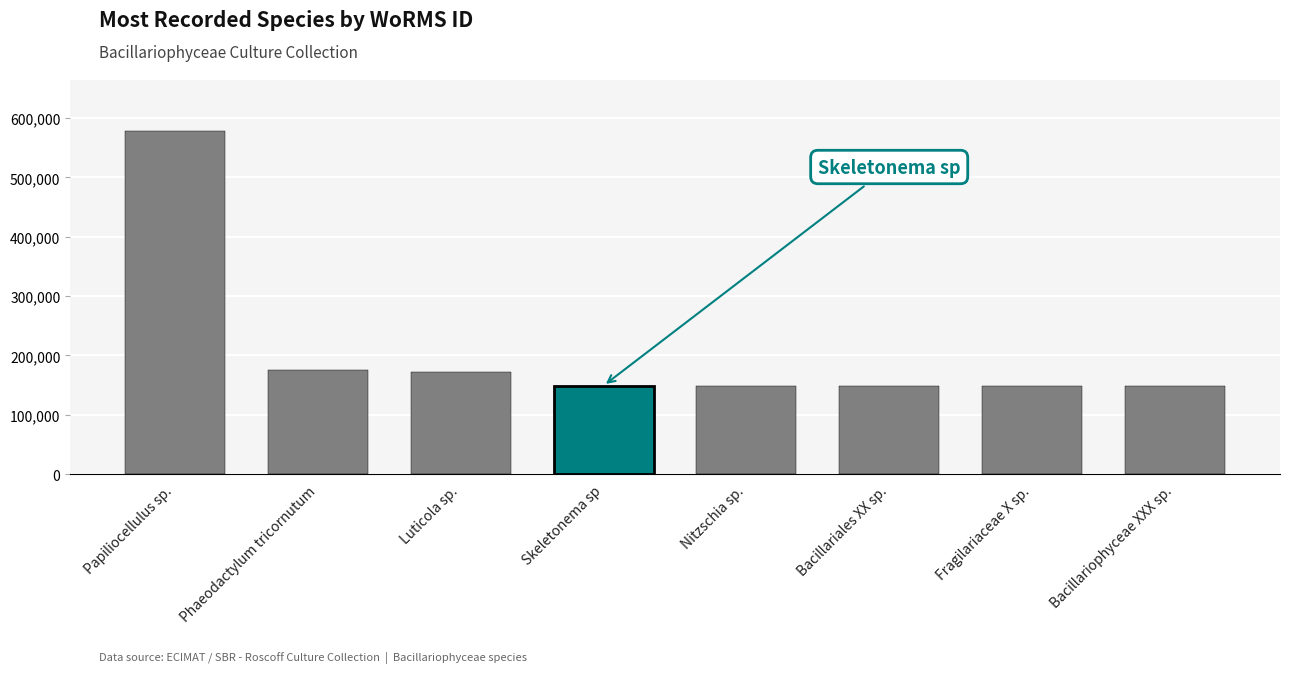

Does the chart contain any negative values?

No